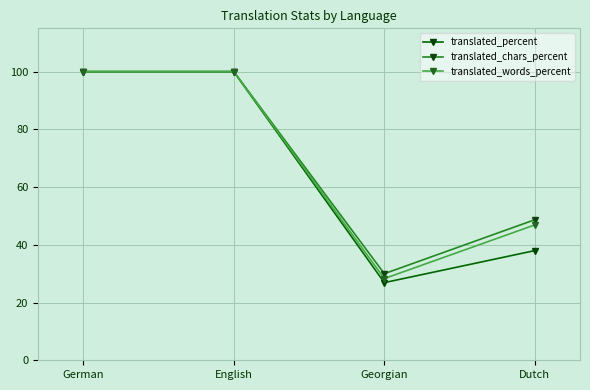

What is the average value of the translated_chars_percent series?

69.7